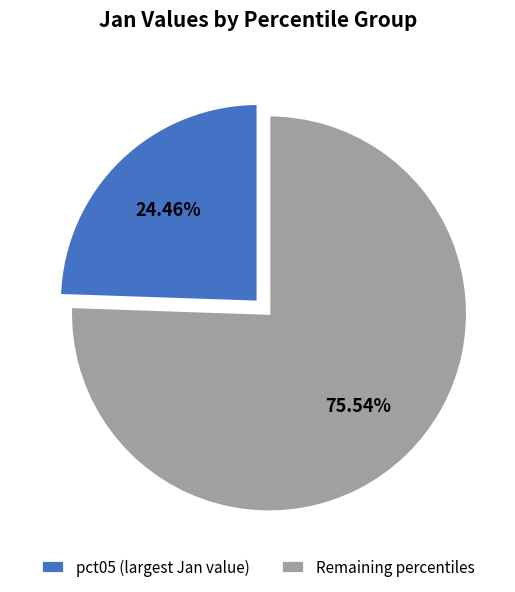

Combined, do pct05 (largest Jan value) and Remaining percentiles account for over 50%?

Yes